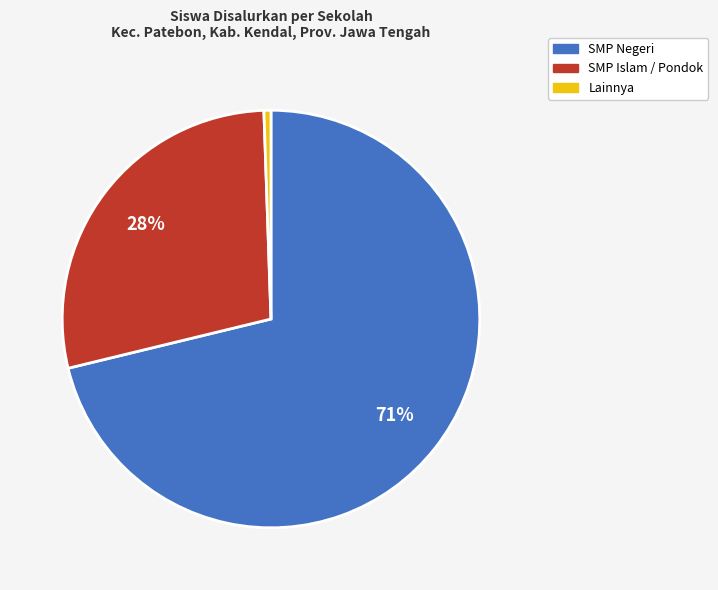

To the nearest percent, what is the average slice percentage?

33%